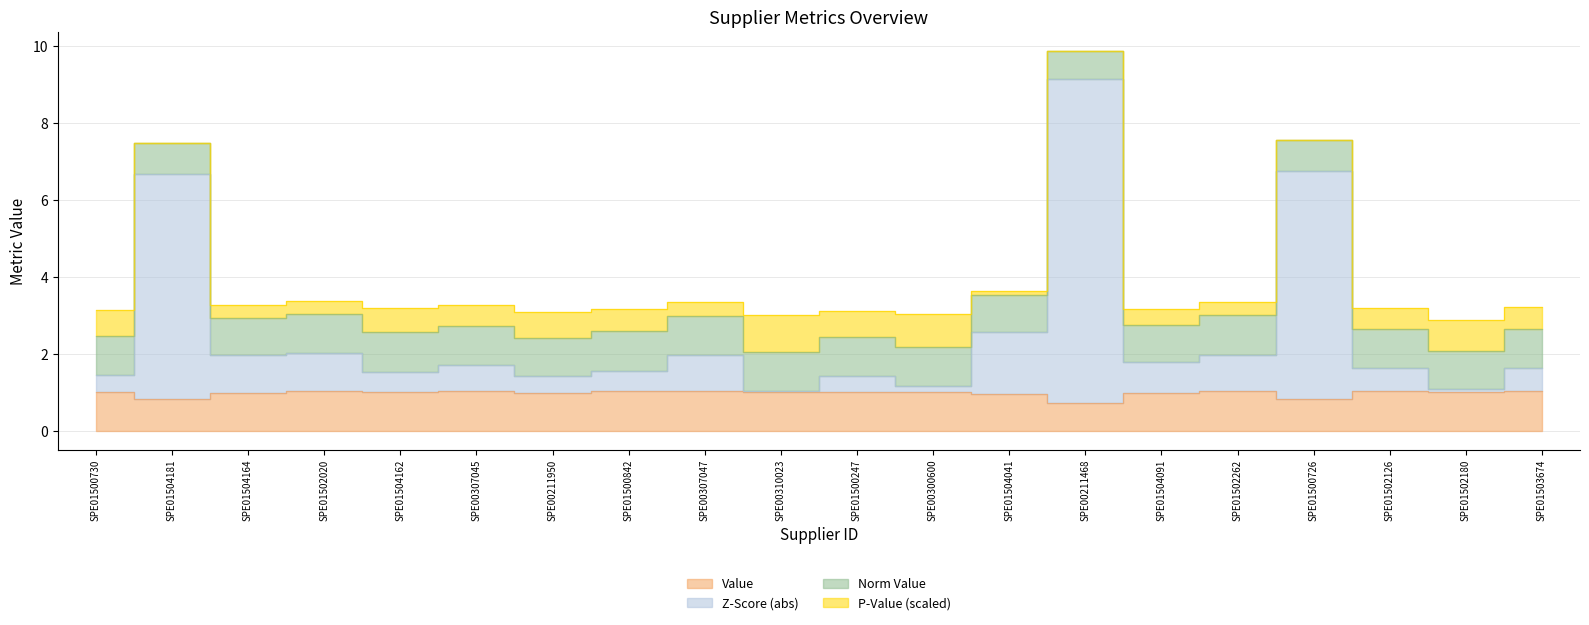

What is the label of the 3rd point from the right?

SPE01502126